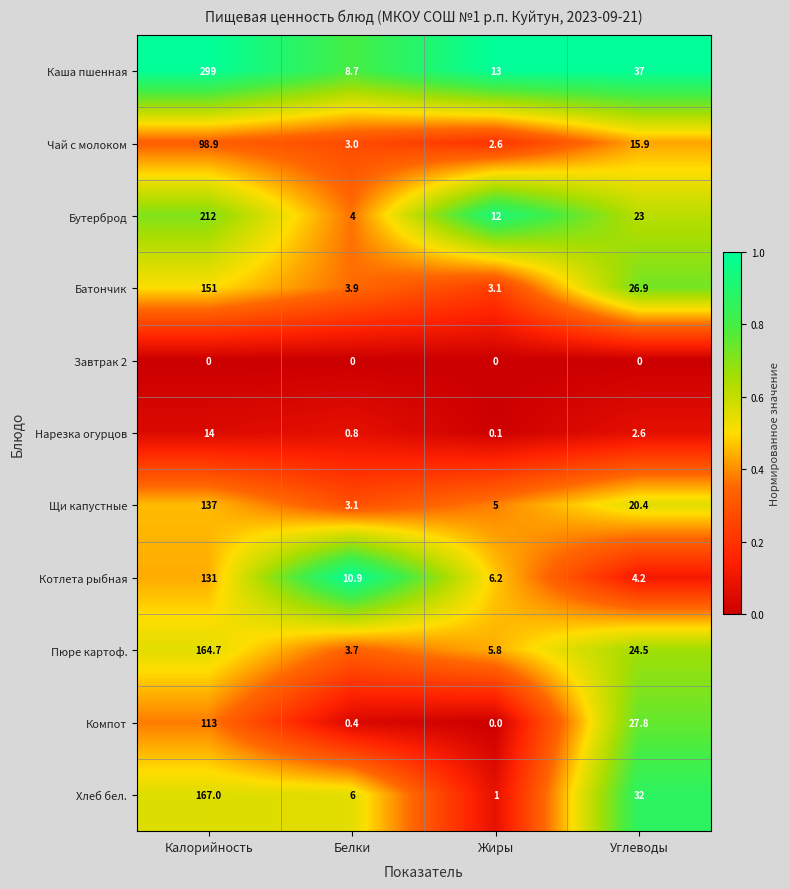

List the labels in order of Каша пшенная value, smallest first.

Белки, Жиры, Углеводы, Калорийность